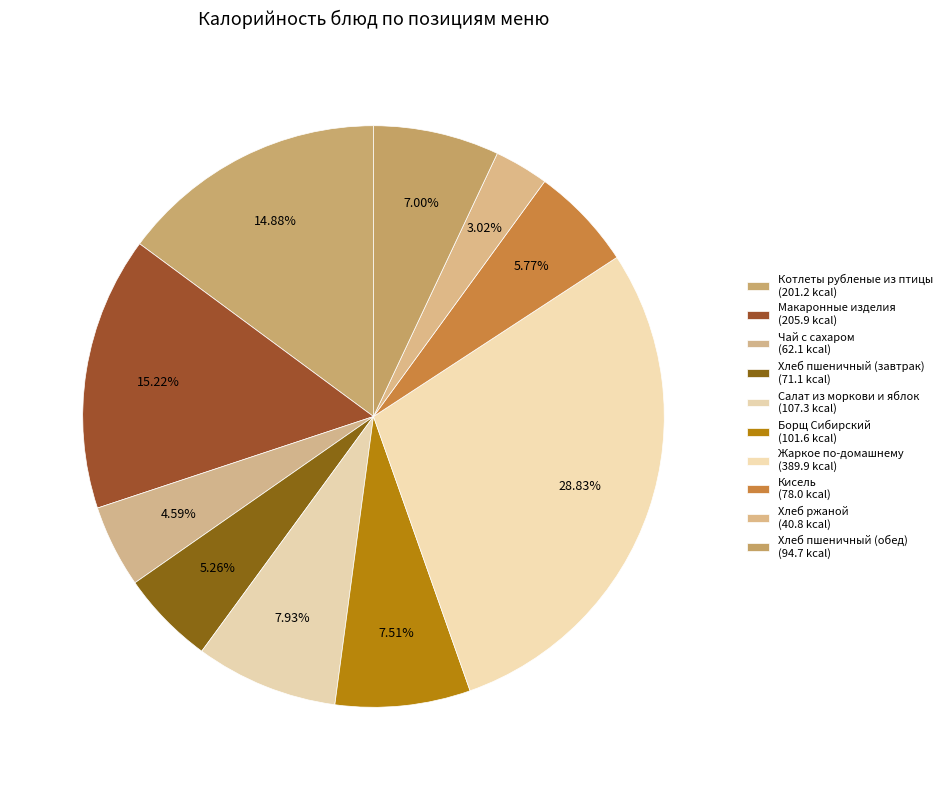

Rank the categories by value from highest to lowest.

Жаркое по-домашнему, Макаронные изделия, Котлеты рубленые из птицы, Салат из моркови и яблок, Борщ Сибирский, Хлеб пшеничный (обед), Кисель, Хлеб пшеничный (завтрак), Чай с сахаром, Хлеб ржаной